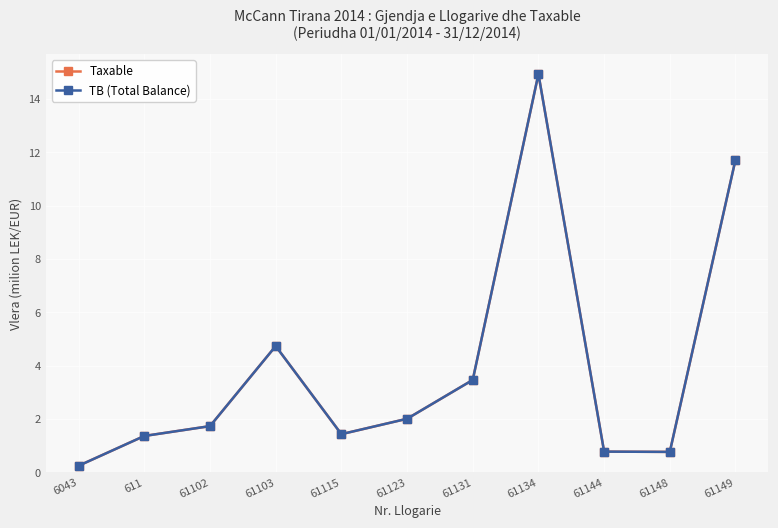

Is it true that Taxable equals 0.5 at 611?

False